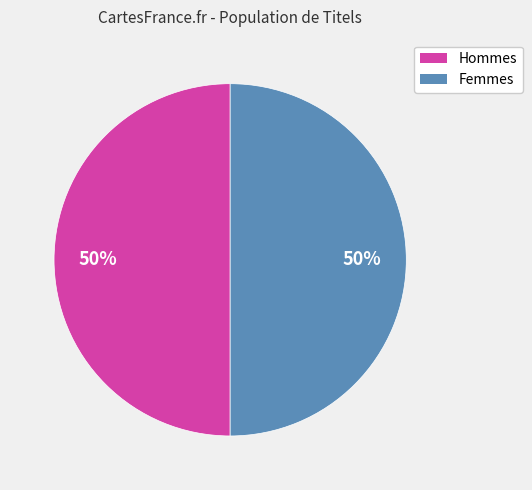

To the nearest percent, what portion does Femmes represent?

50%